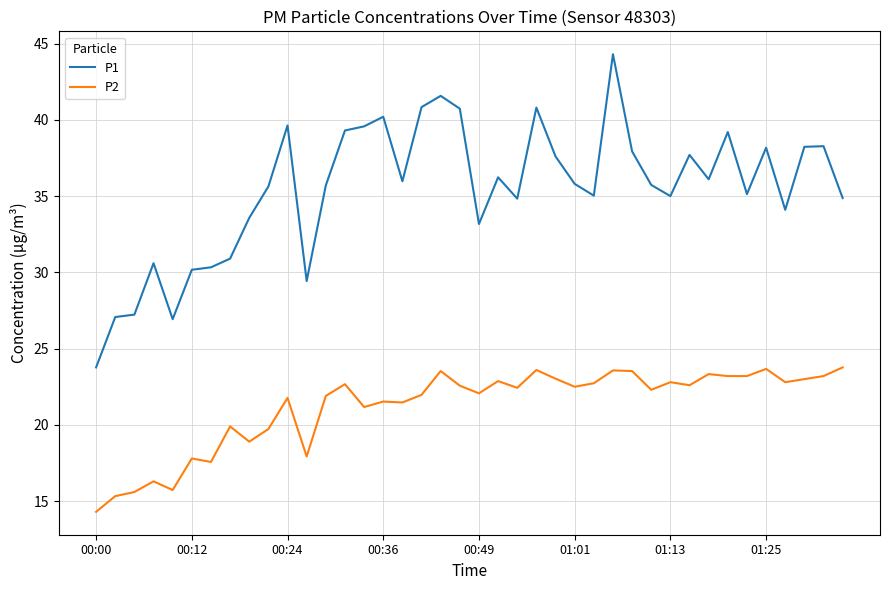

Which series has the largest total across all categories?

P1